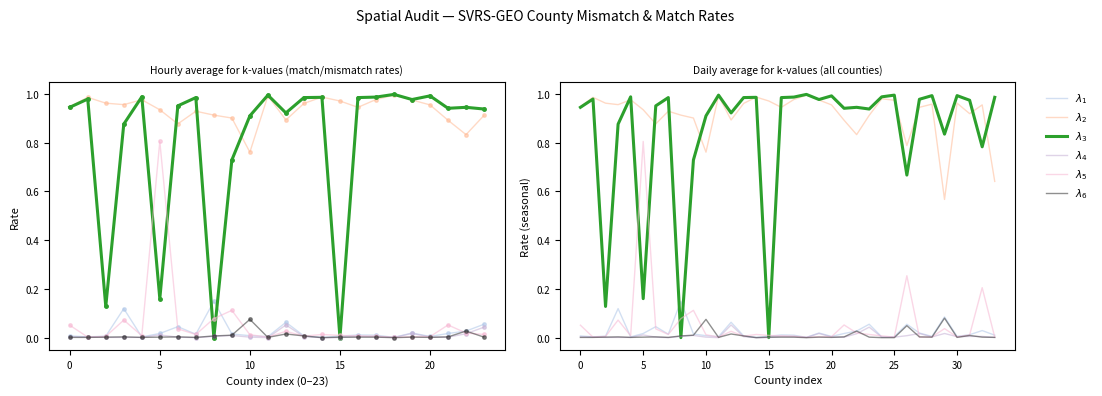

The value of $\lambda_2$ at 9 is 1.5. True or false?

False